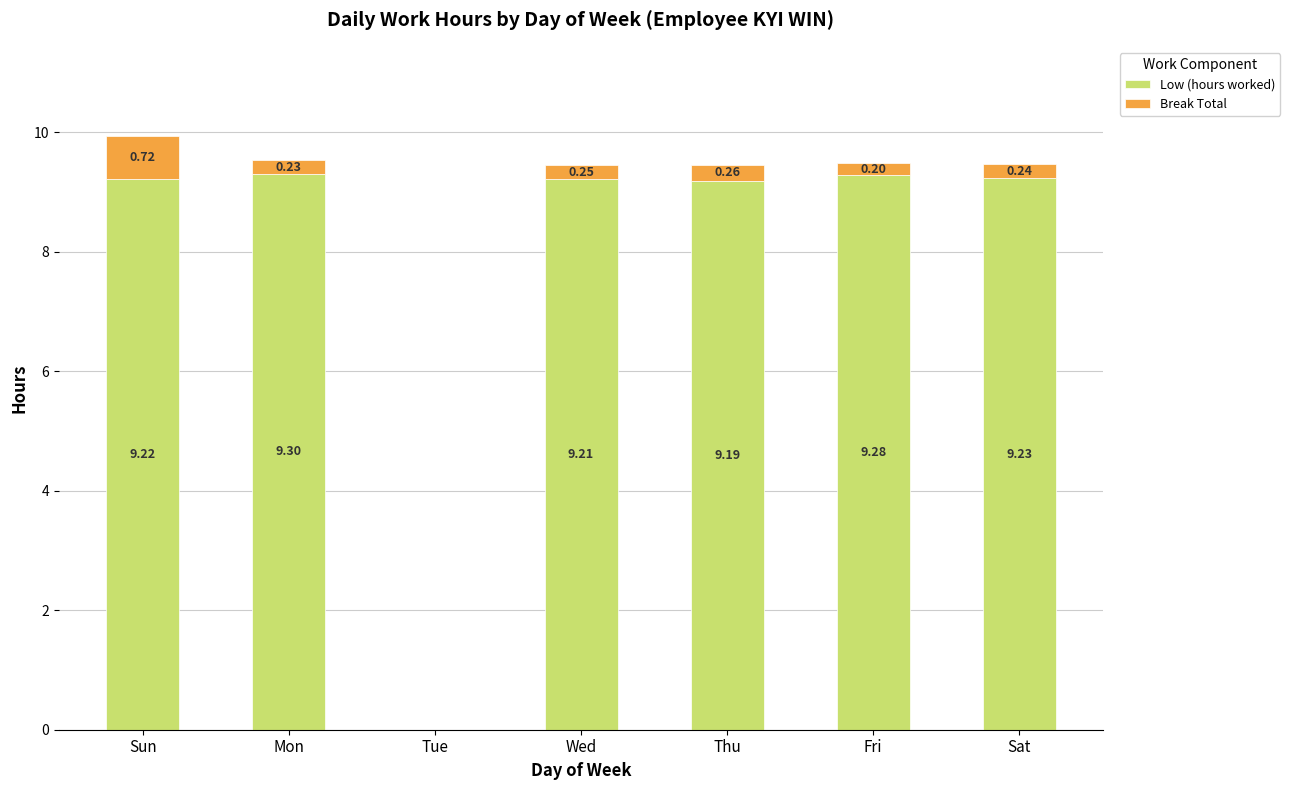

Are the bars horizontal?

No